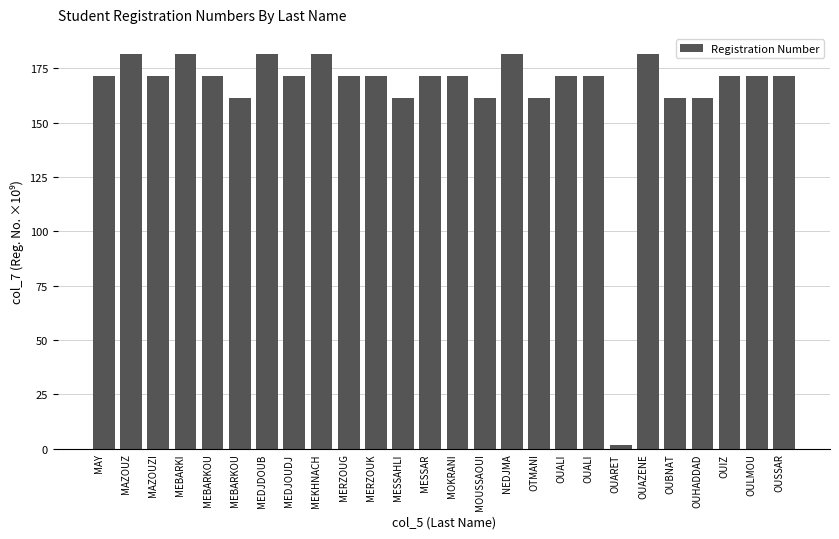

How many data points does each series have?

26